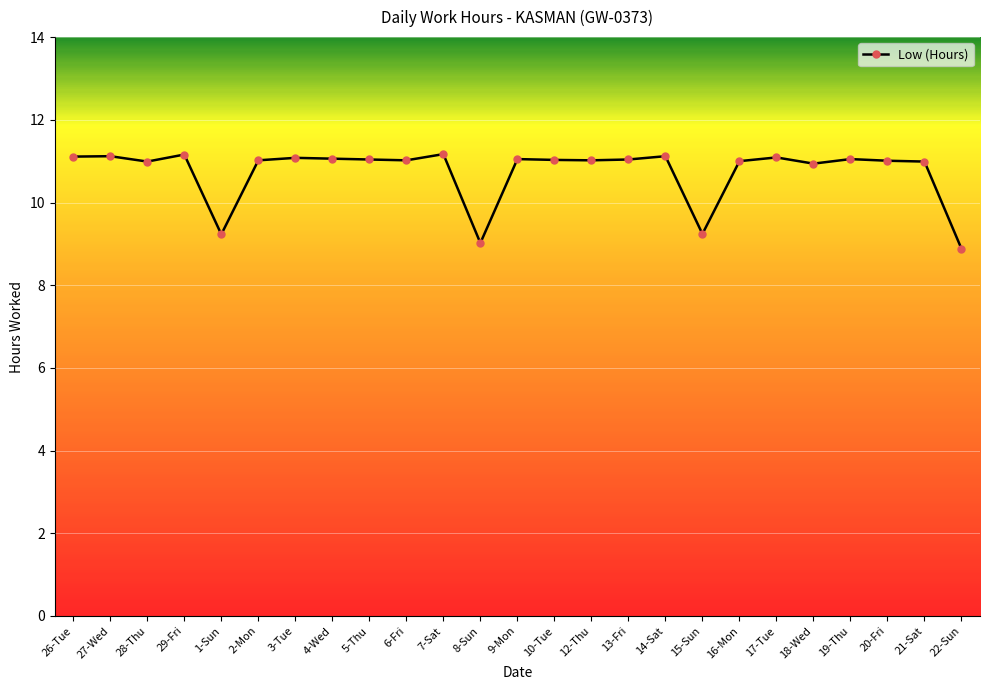

True or false: there are more than 0 points higher than both neighbors.

True